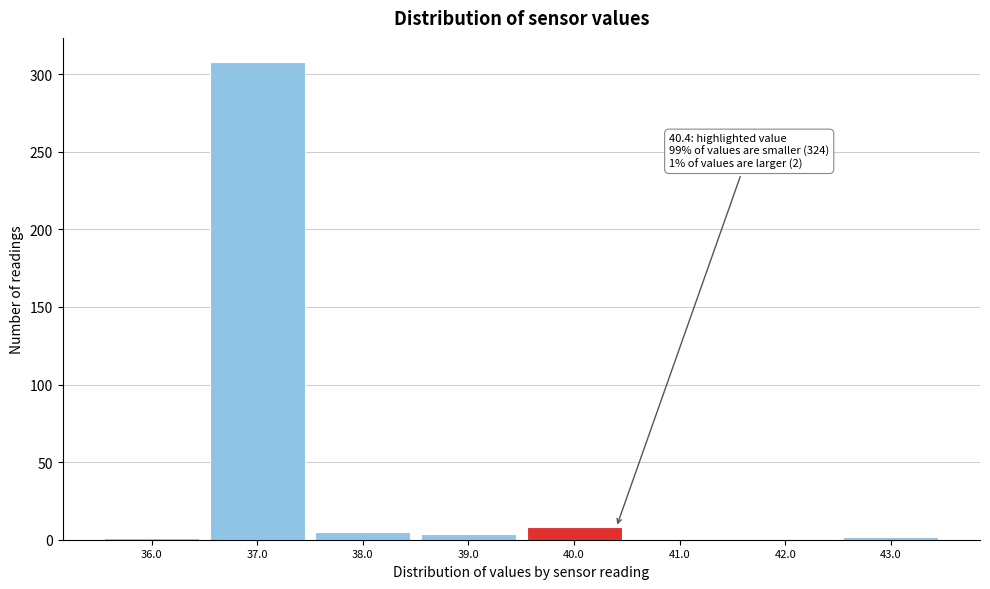

Which range on the x-axis has the tallest bar?

36.5 to 37.5